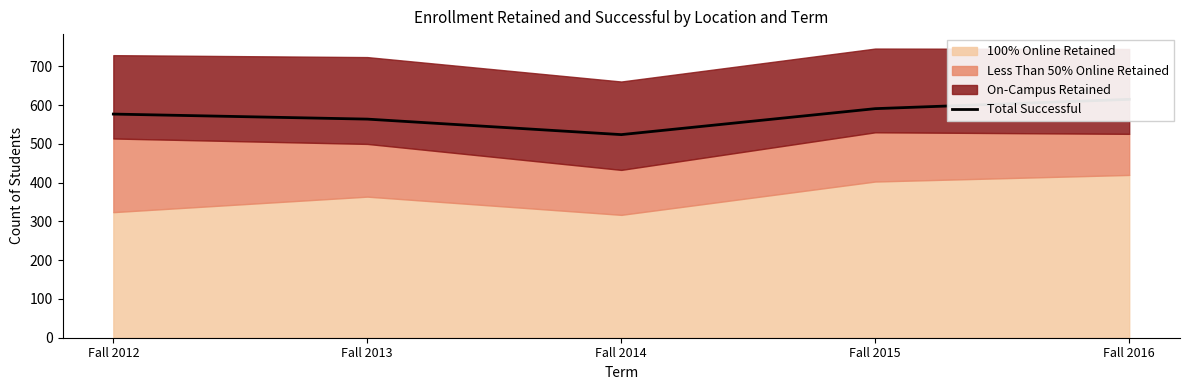

What is the difference between the maximum and second lowest values?

51